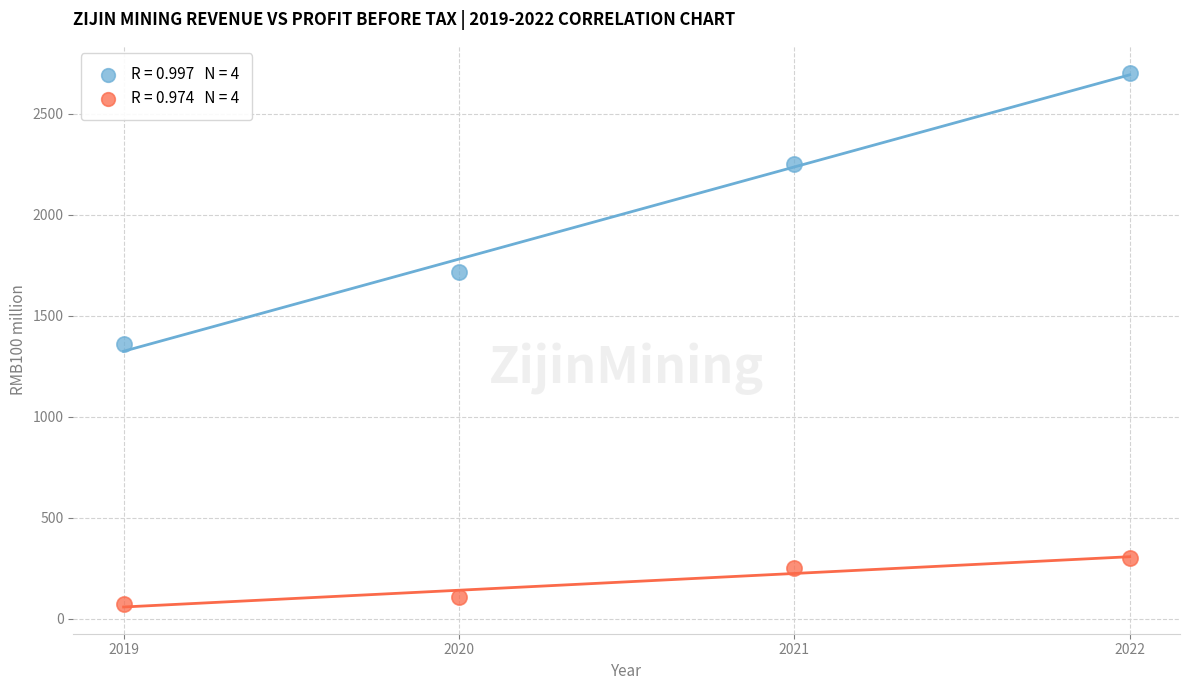

Across all data points, what is the range of Y values (max minus min)?

2633